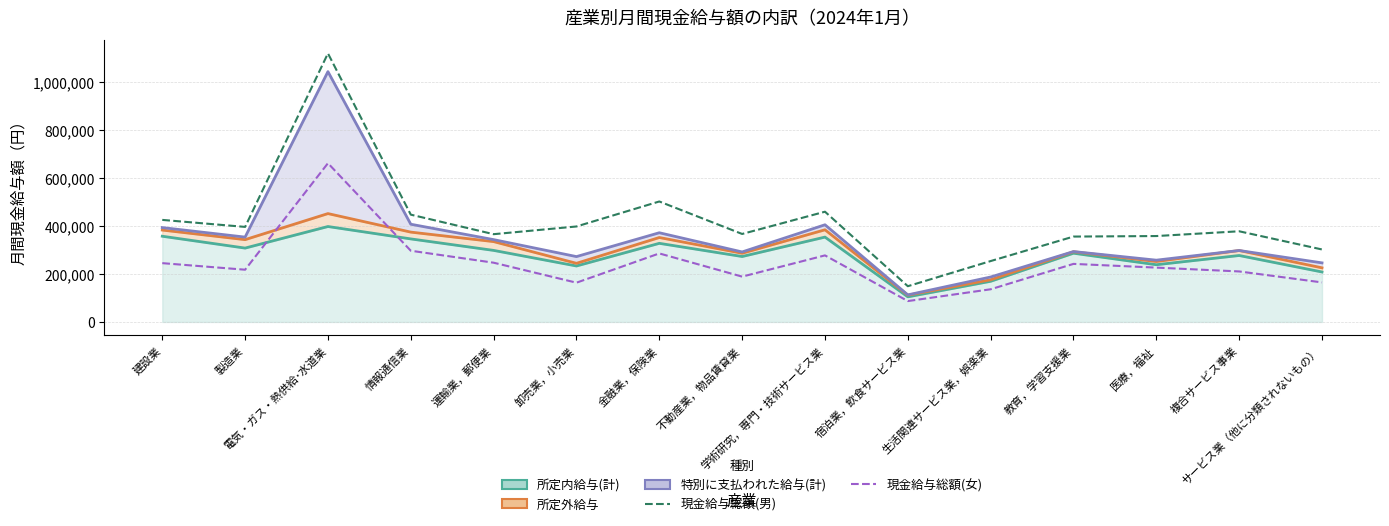

In 現金給与総額(男), how many points are higher than both neighbors (excluding endpoints)?

4